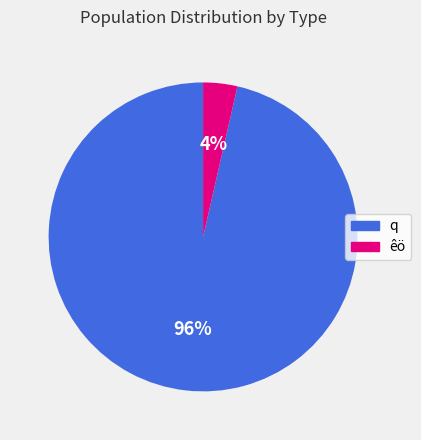

Does any single category account for the majority?

Yes